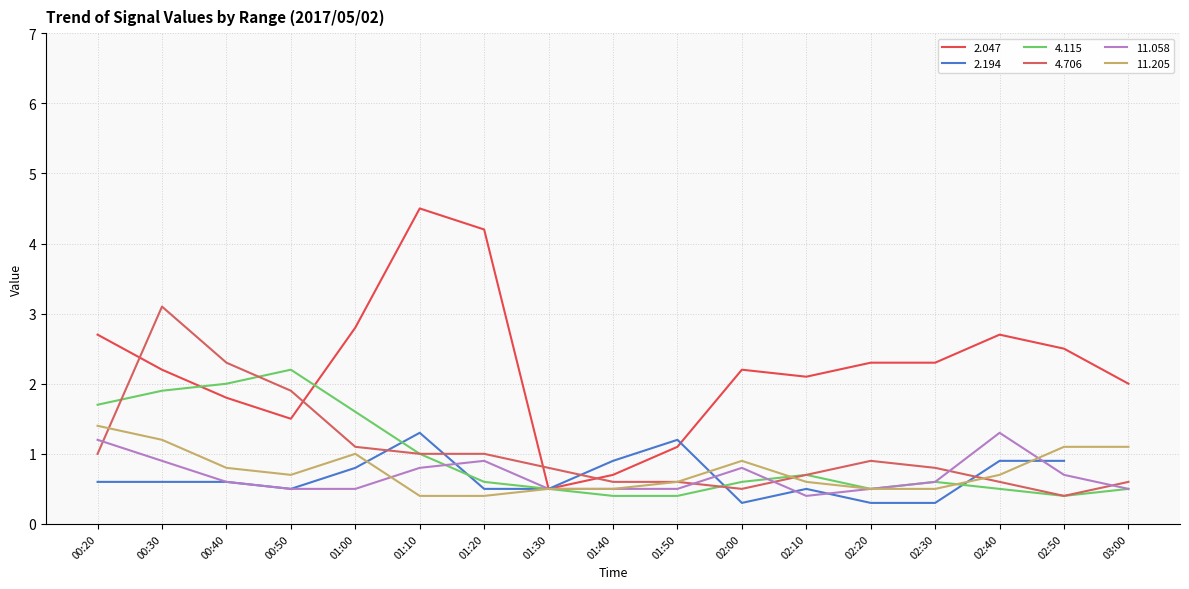

At how many categories does at least one series exceed 1?

15